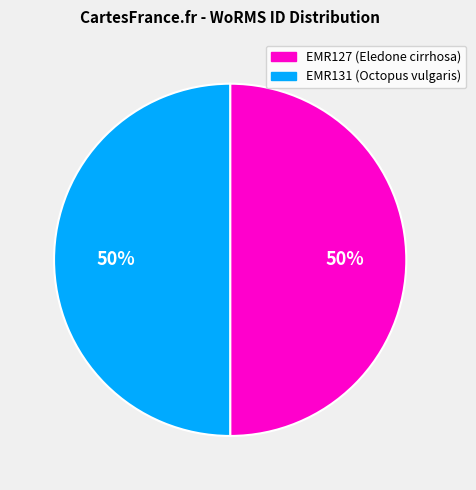

To the nearest percent, what is the average slice percentage?

50%